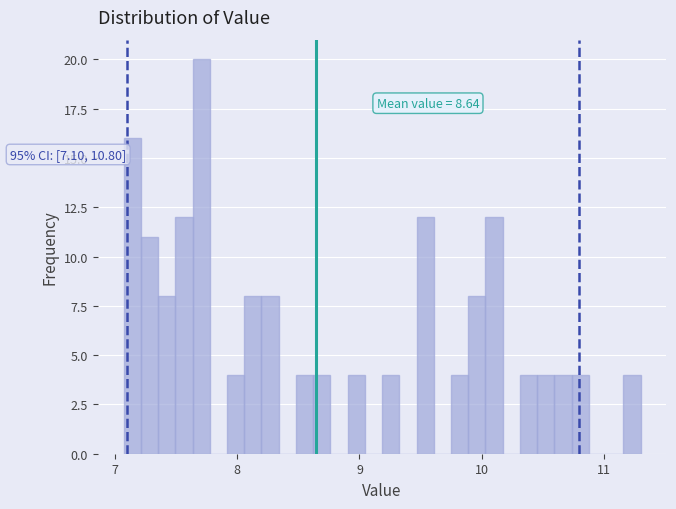

Read against the x-axis, roughly where is the centre of the tallest bar?

7.7